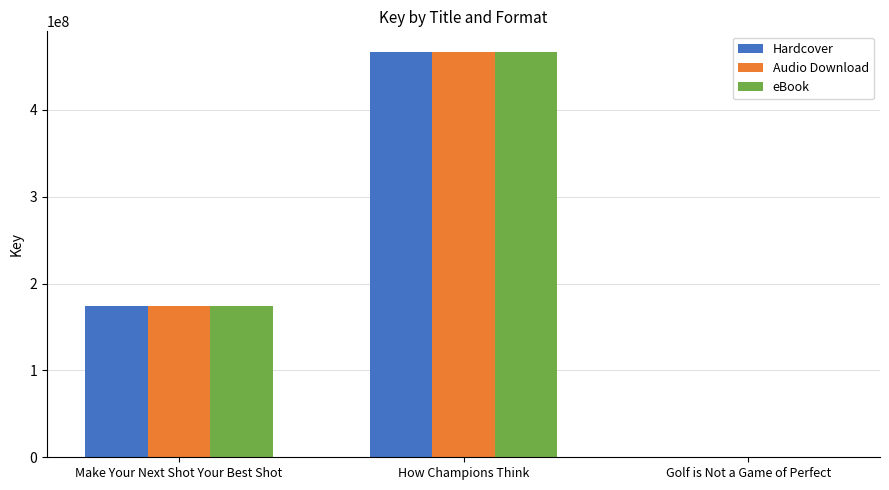

Where is eBook nearest to the value 233527437?

Make Your Next Shot Your Best Shot